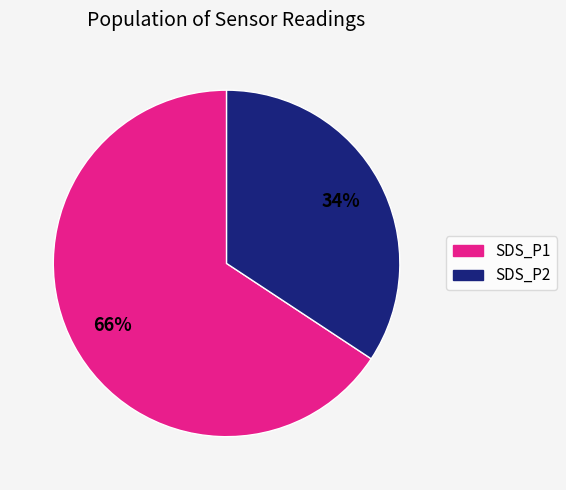

Which slice is the smallest?

SDS_P2